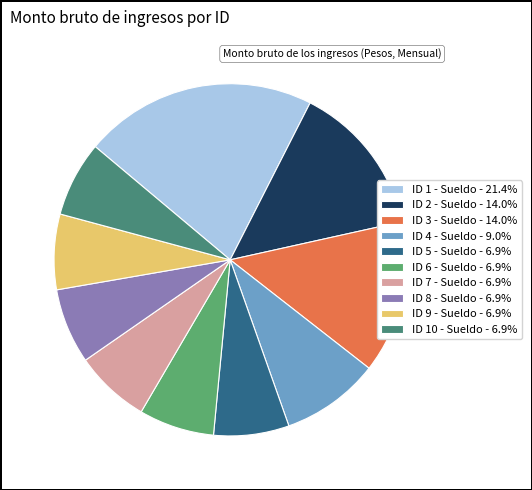

What is the change in value from ID 1 - Sueldo to ID 5 - Sueldo?

-36169.4